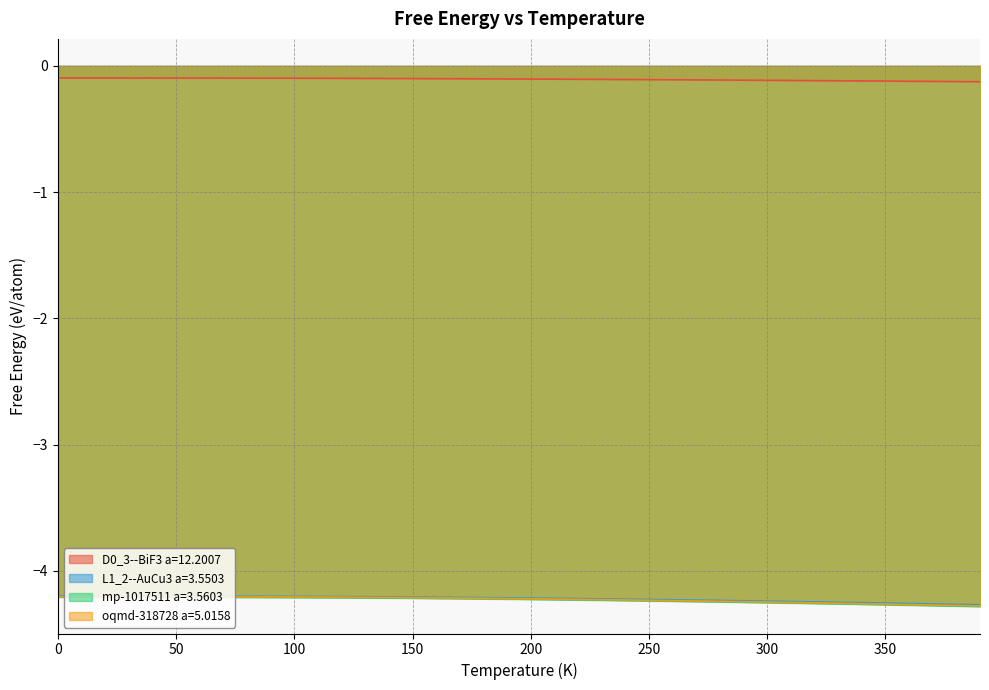

What is the minimum value for mp-1017511 a=3.5603?

-4.3